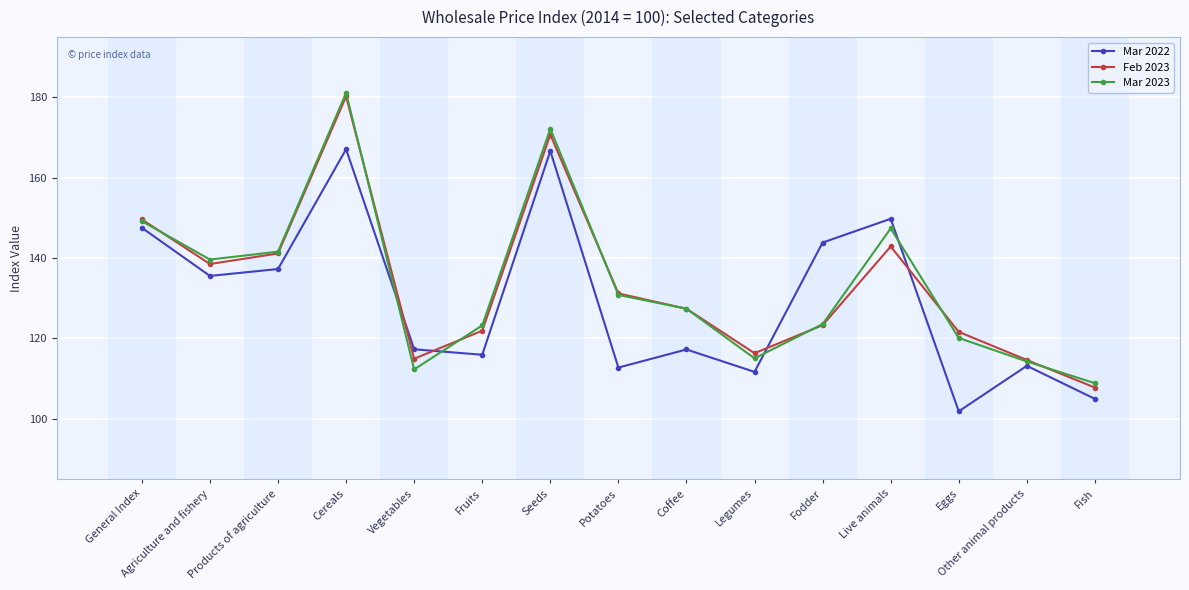

What is the maximum value for Mar 2022?

167.1